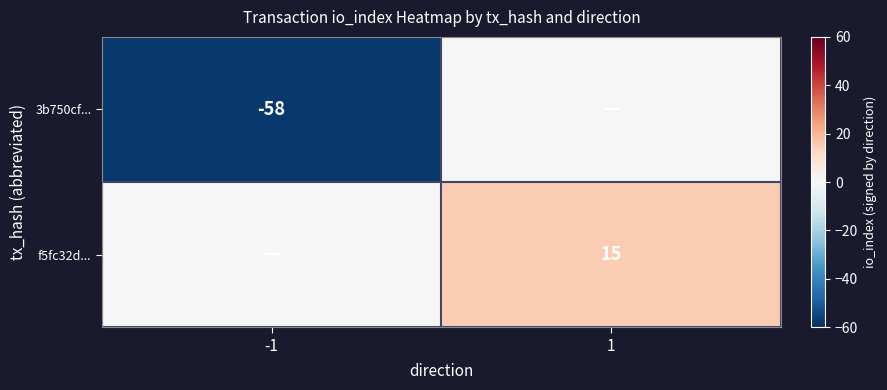

Is it true that f5fc32d... equals 26 at 1?

False